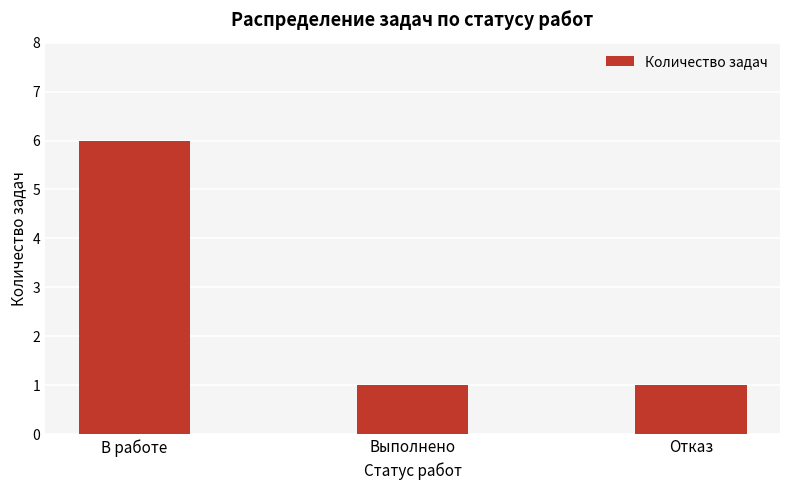

Are the bars horizontal?

No